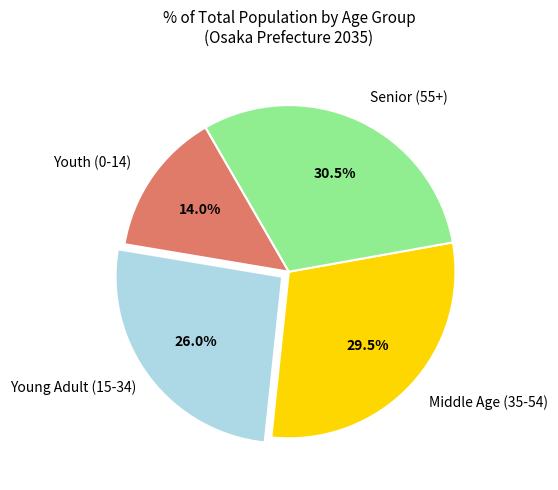

Is there any slice that represents more than half of the pie?

No